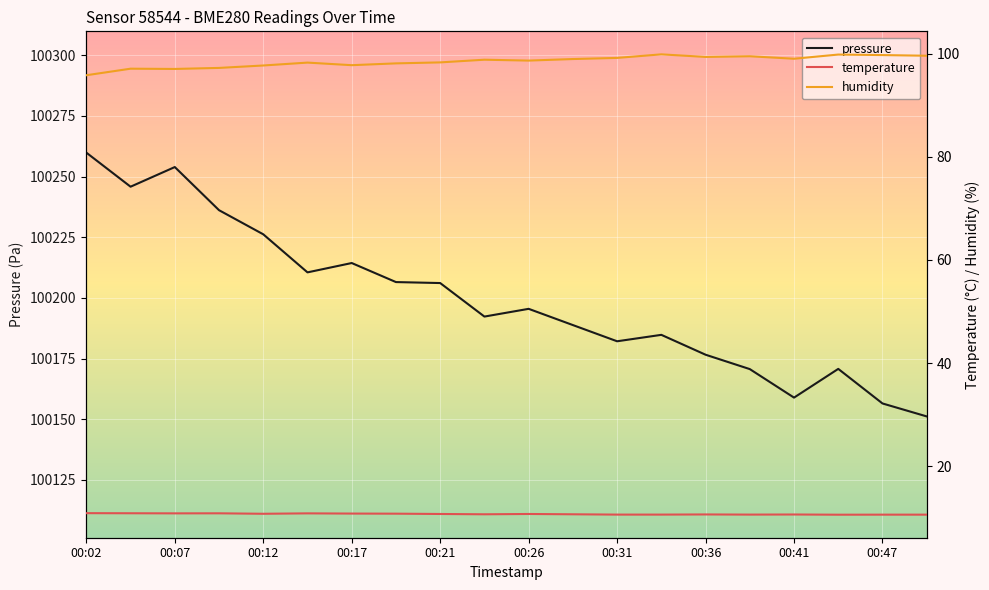

True or false: temperature and pressure intersect in this chart.

False